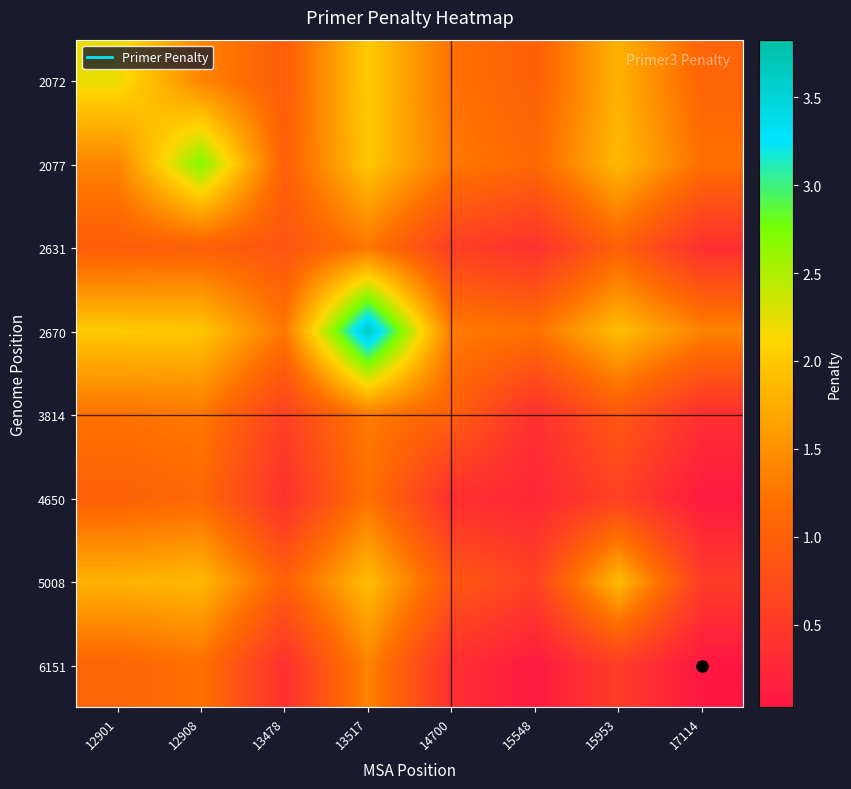

Between 15953 and 12908, which is larger?

15953